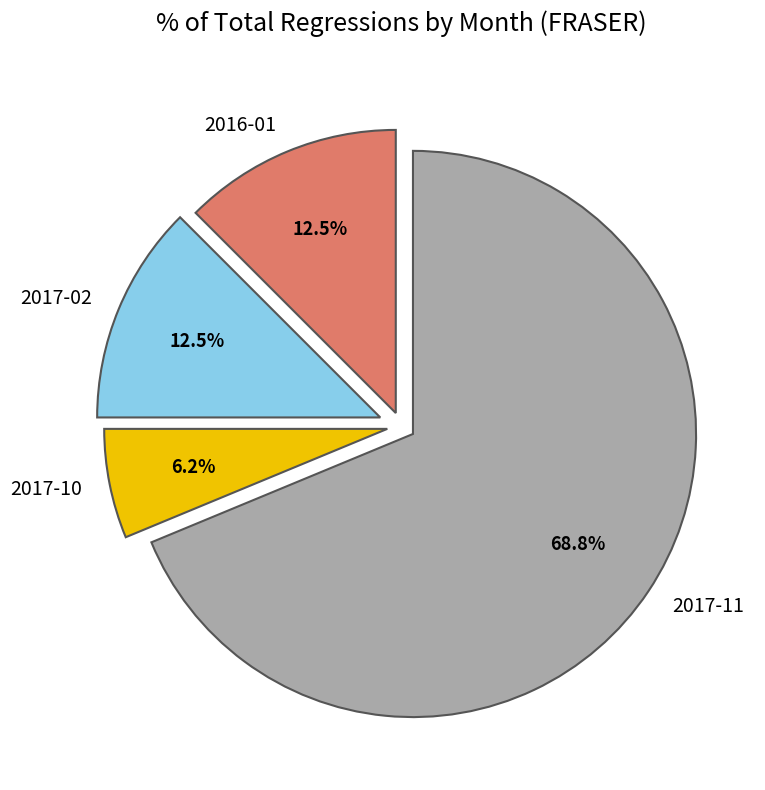

How many slices are in this pie chart?

4